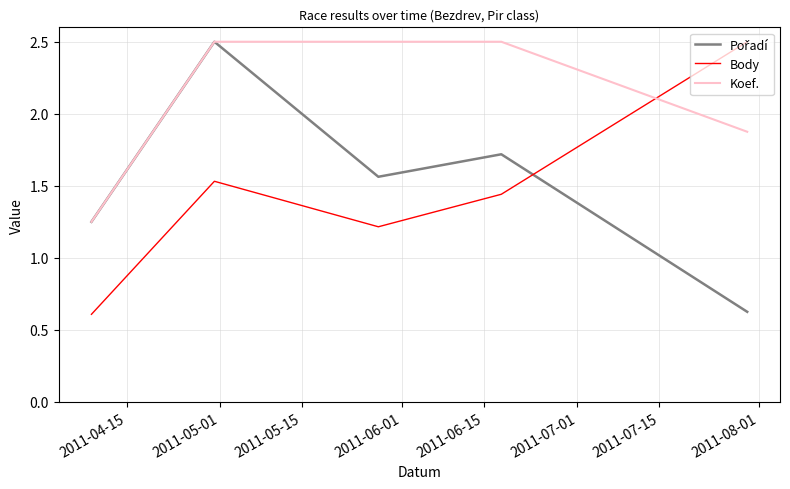

What is the maximum value shown in the chart?

2.5